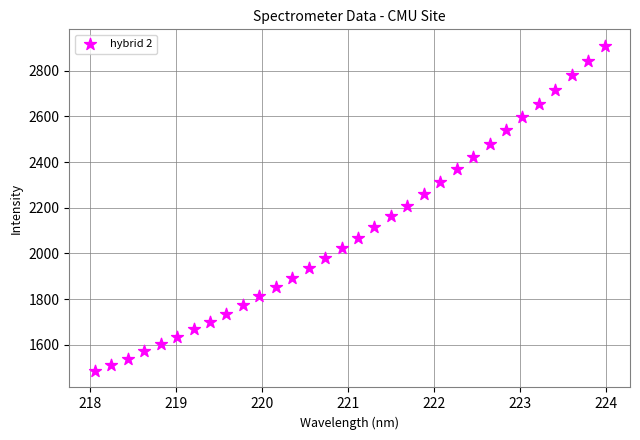

What is the range of Y values (max minus min)?

1425.4